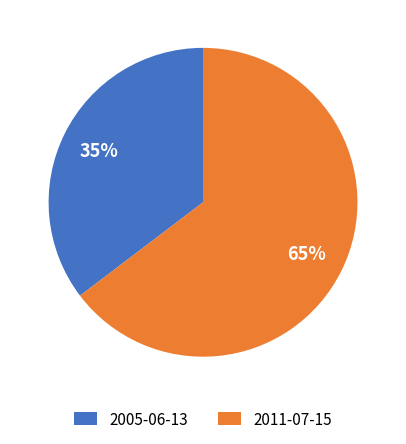

To the nearest percent, what is the average slice percentage?

50%